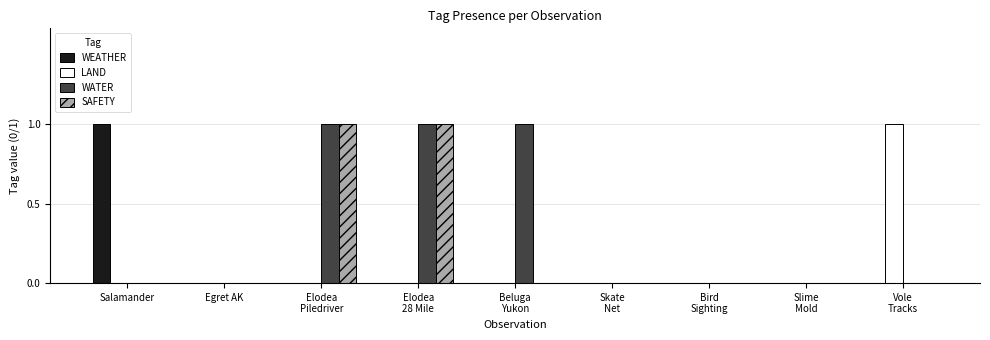

Is it true that SAFETY equals 0 at Salamander?

True